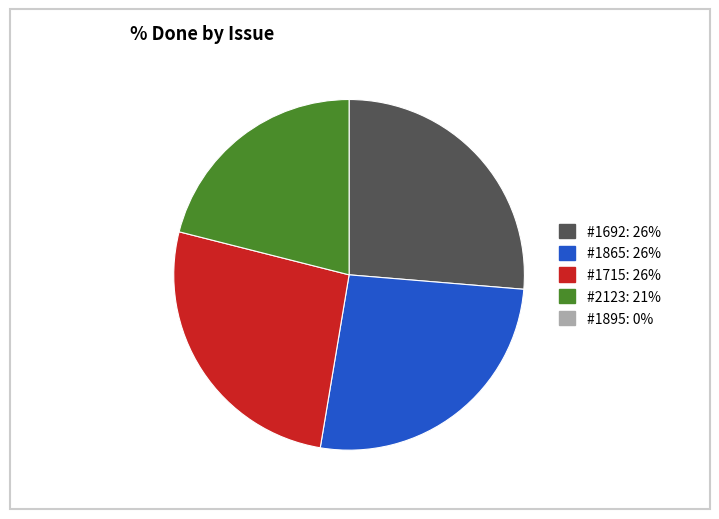

How many segments does this pie chart have?

4